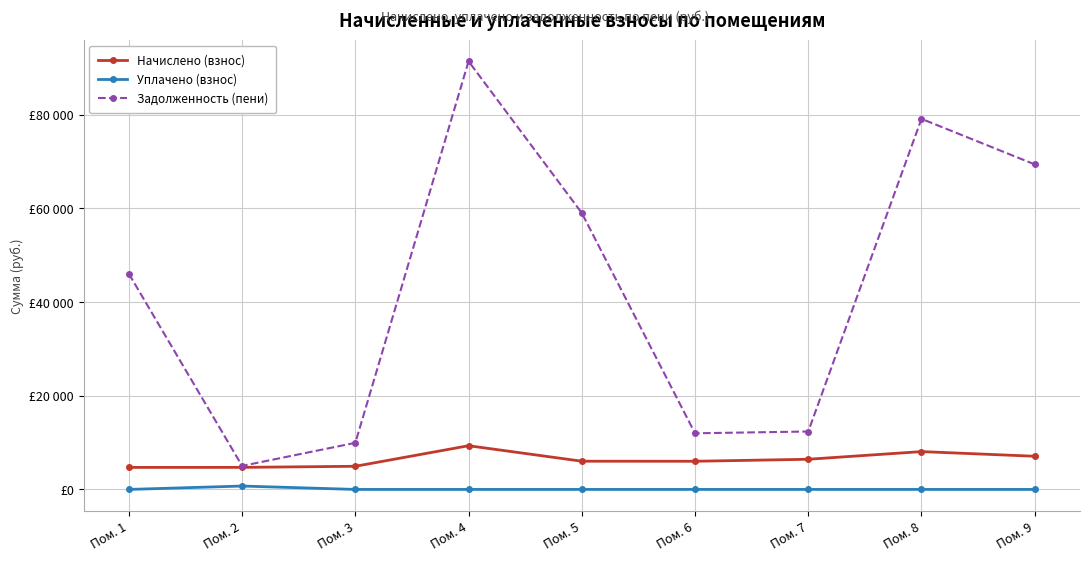

Does the chart have visible grid lines?

Yes